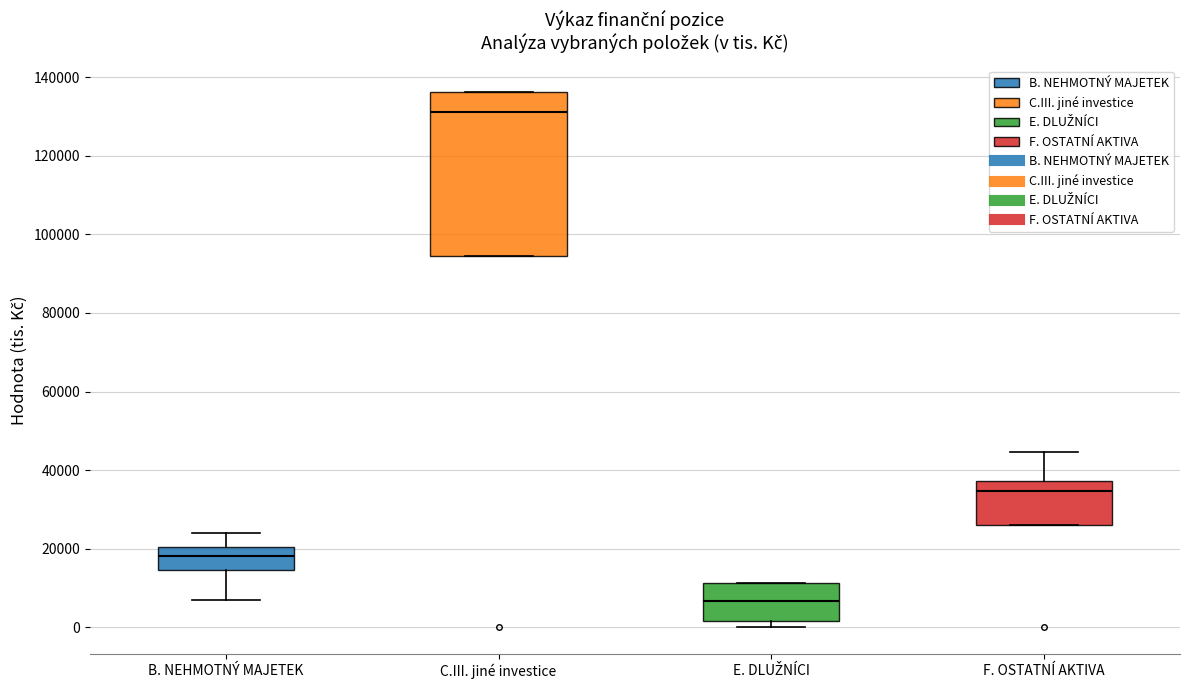

Where is the upper edge of the box for E. DLUŽNÍCI on the y-axis? The values are not printed on the chart, so give them approximately, as read against the axis.

12000